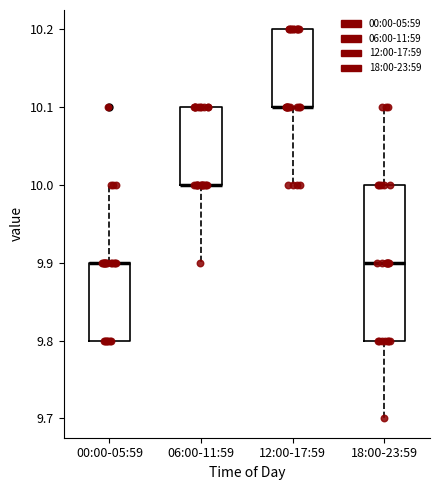

Comparing the boxes themselves (not the whiskers), which one is the tallest?

18:00-23:59